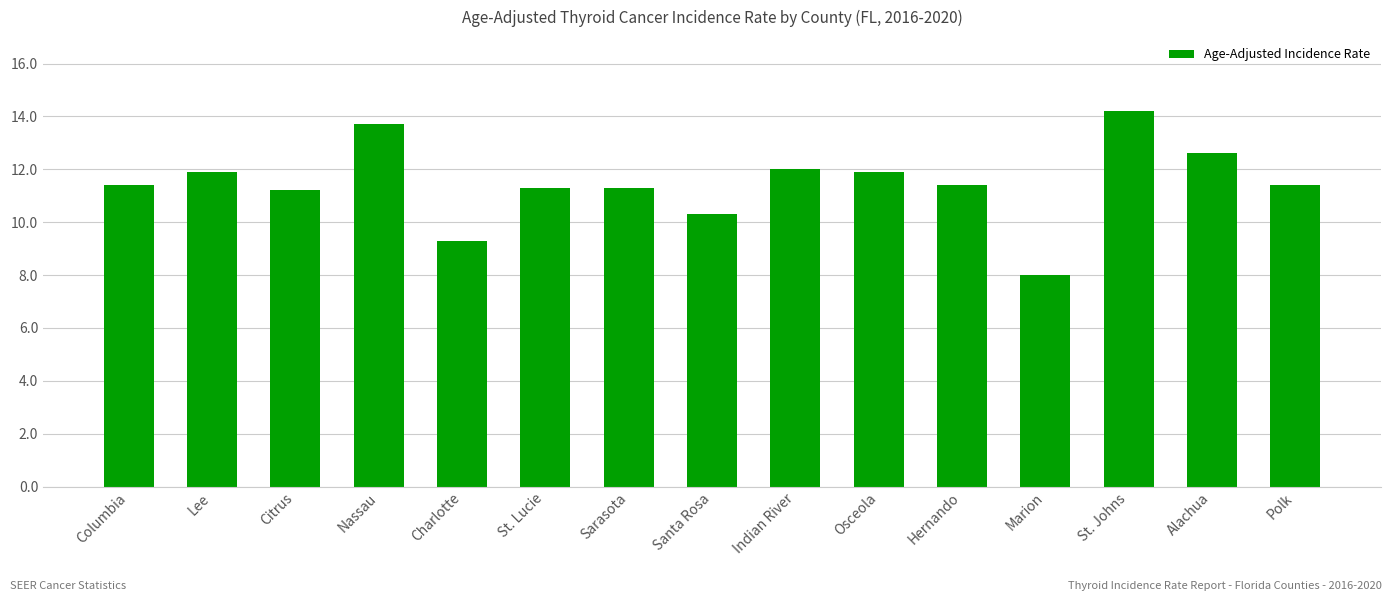

How many data points are less than 11?

3